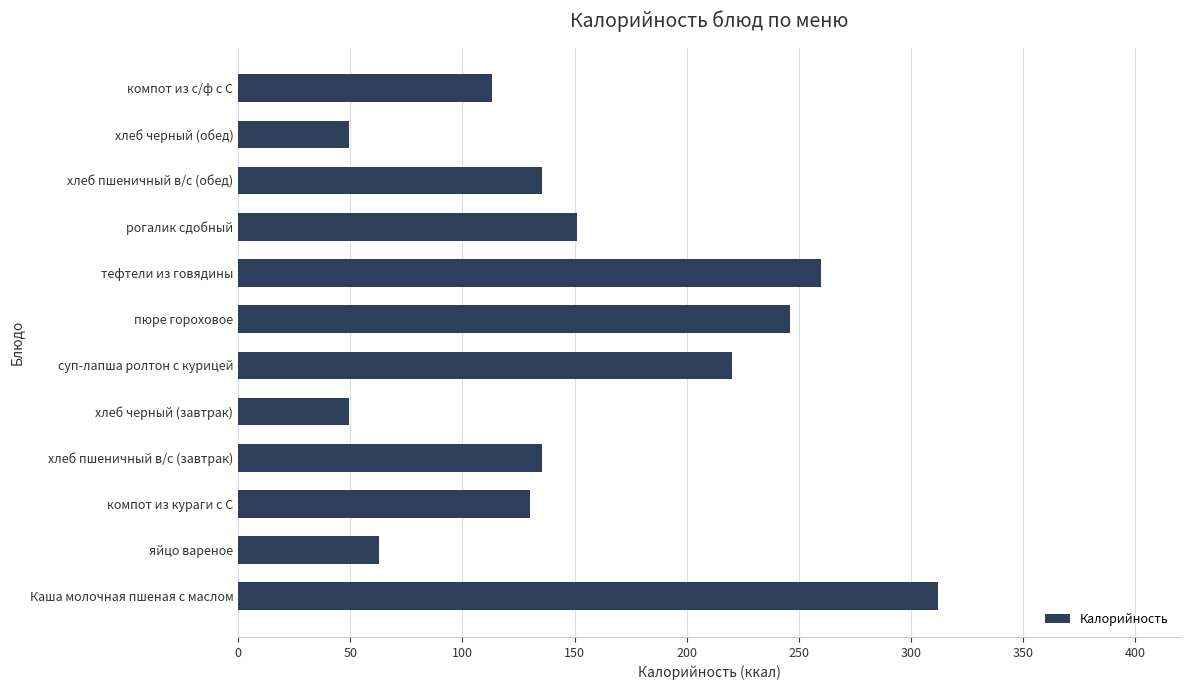

The value at яйцо вареное is 111.6. True or false?

False